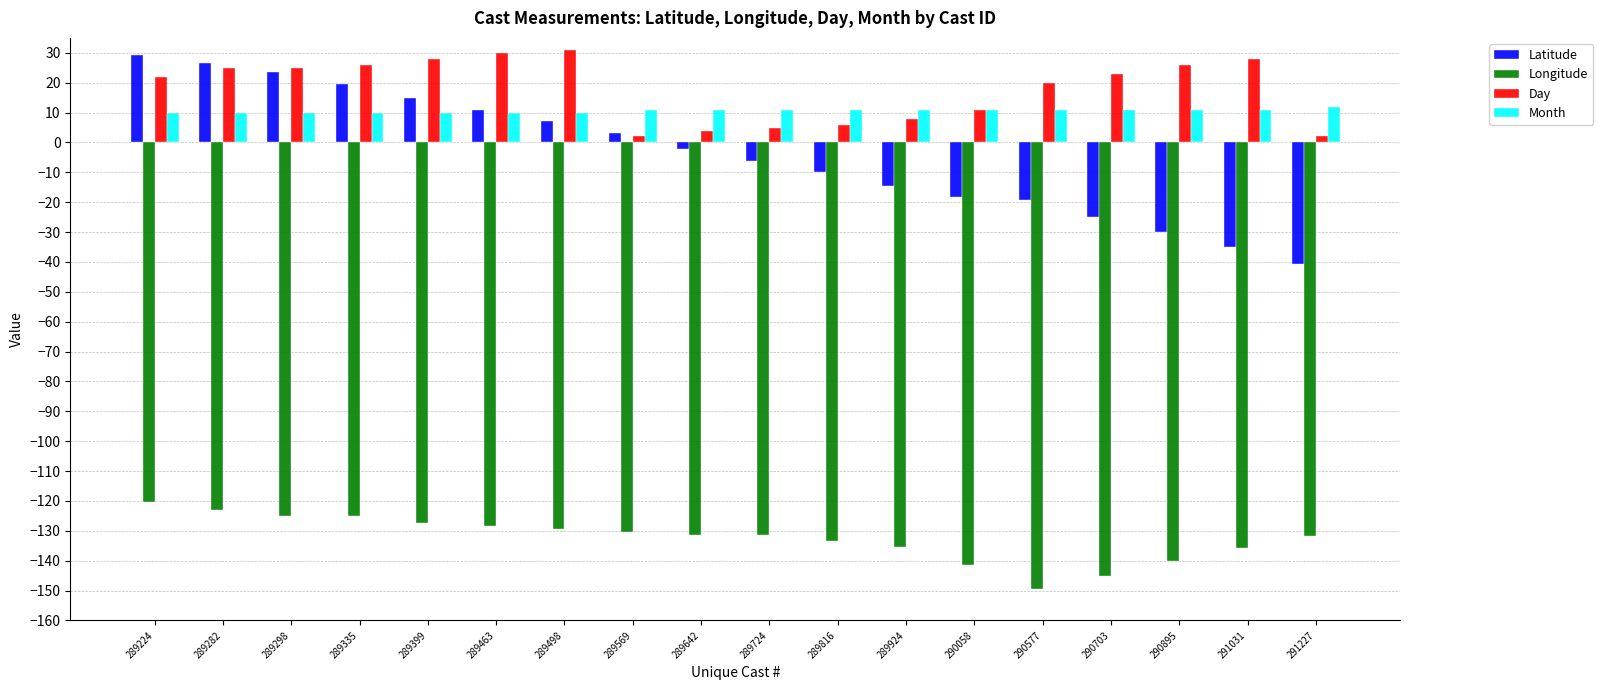

What is the sum of all Month values?

192.0